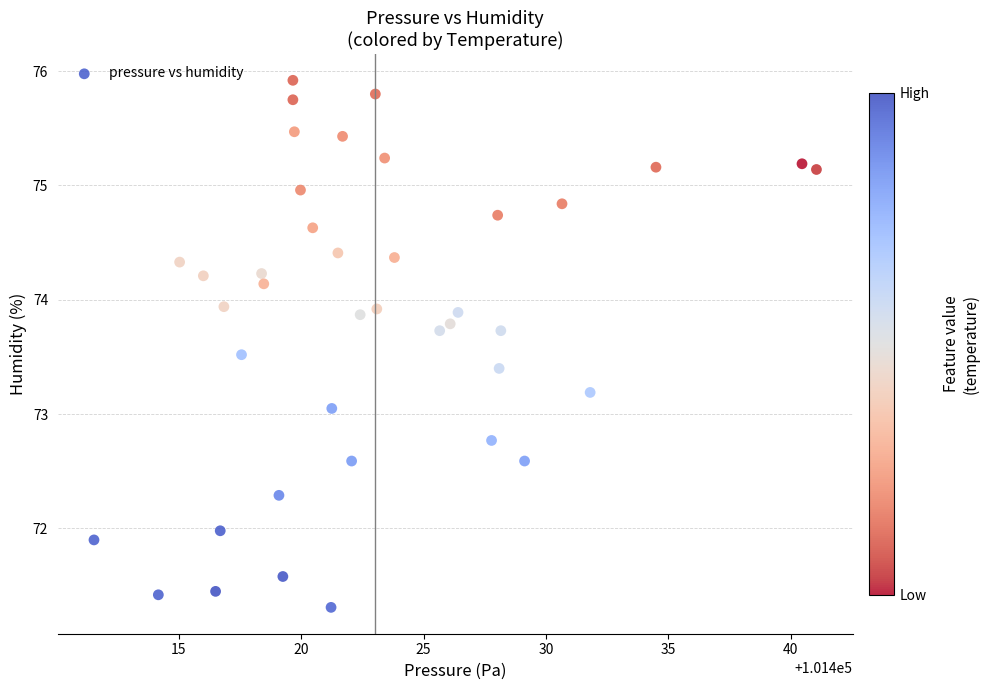

What is the range of Y values (max minus min)?

4.6